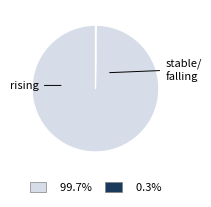

Is there a majority slice in this chart?

Yes